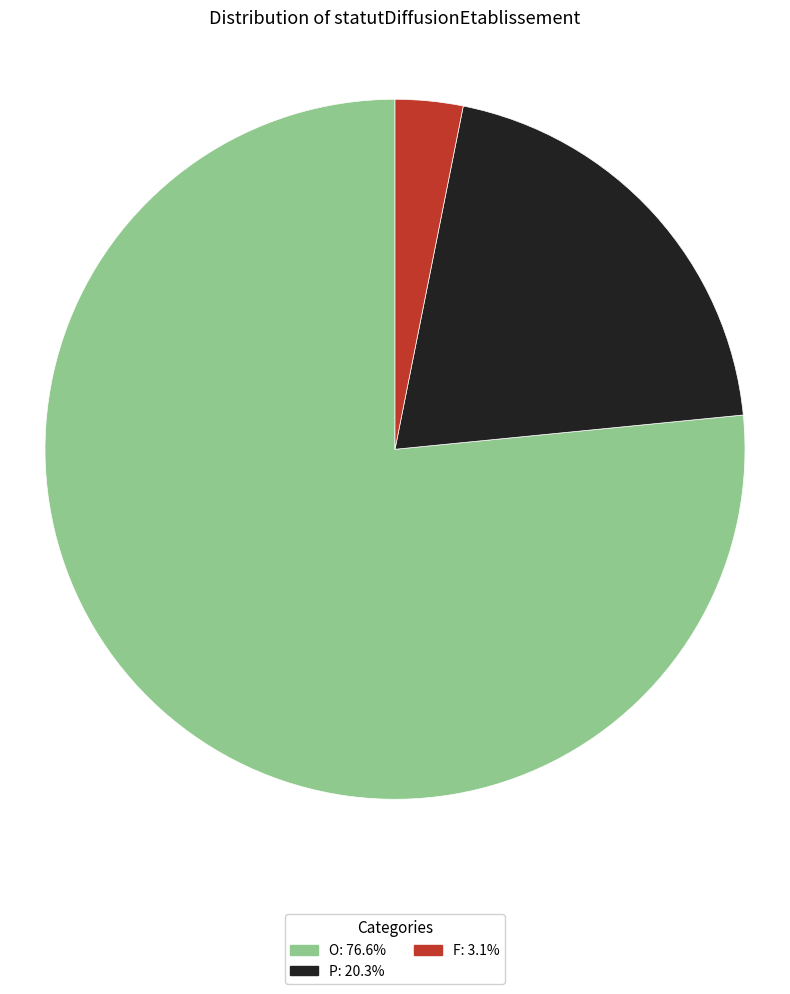

Is the sum of P: 20.3% and O: 76.6% greater than half?

Yes